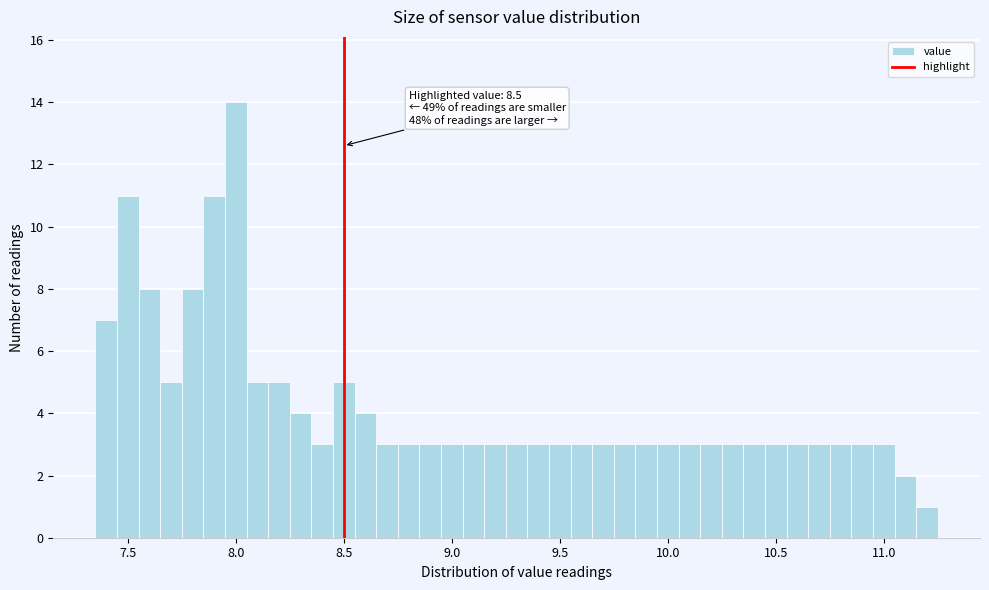

Around what value on the x-axis is the tallest bar? Give the approximate position of its centre, as read against the axis.

8.00